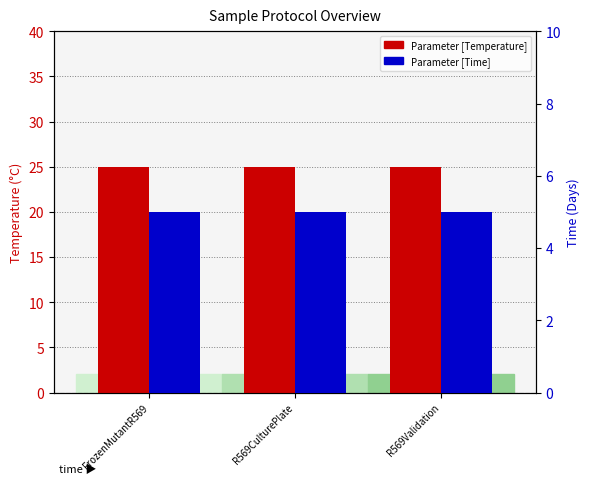

Count the number of categories in the chart.

3